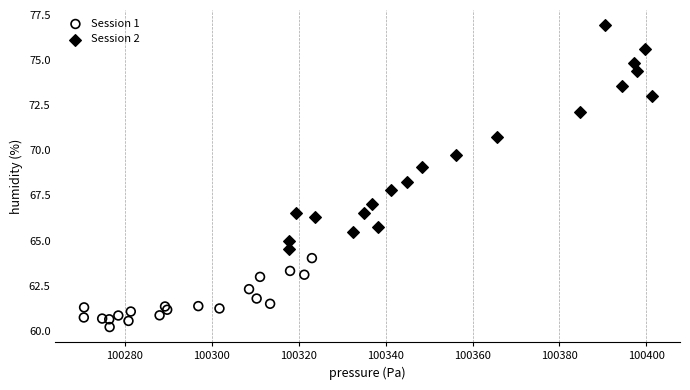

Which series has the largest Y range (max minus min)?

Session 2